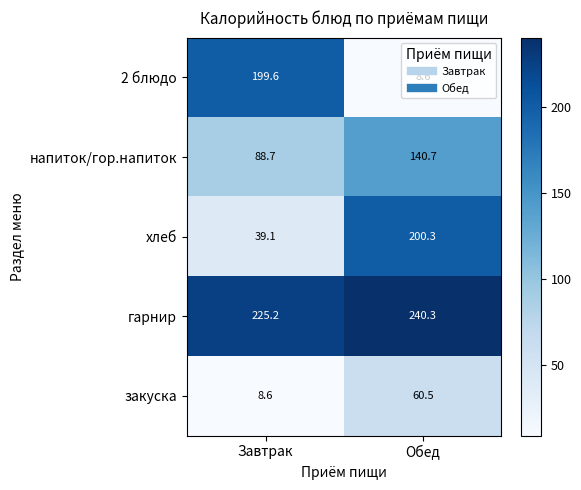

What is the sum of the закуска values at Обед and Завтрак?

69.1